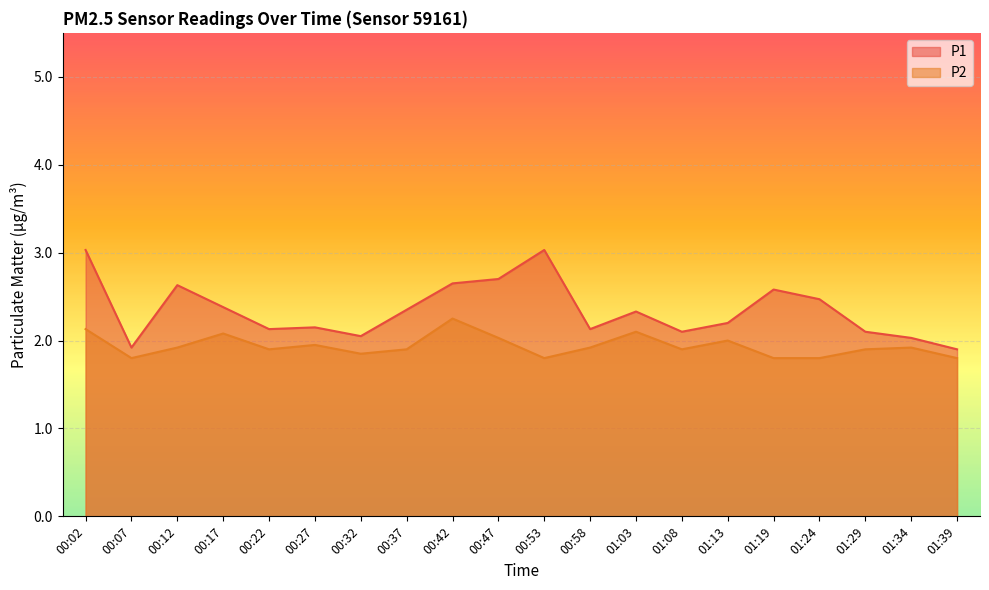

What are all the series names shown in the legend?

P1, P2